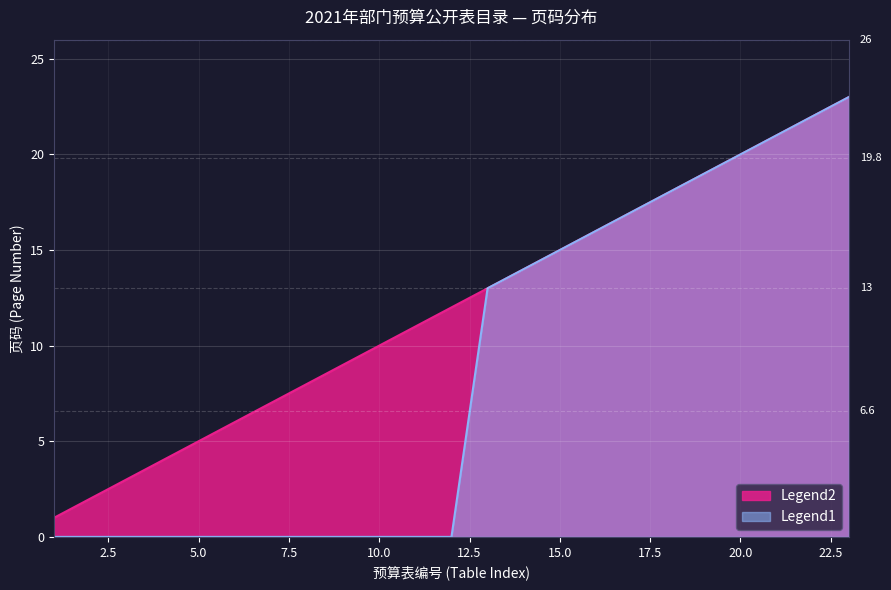

True or false: the data shows 21 at 21.

True